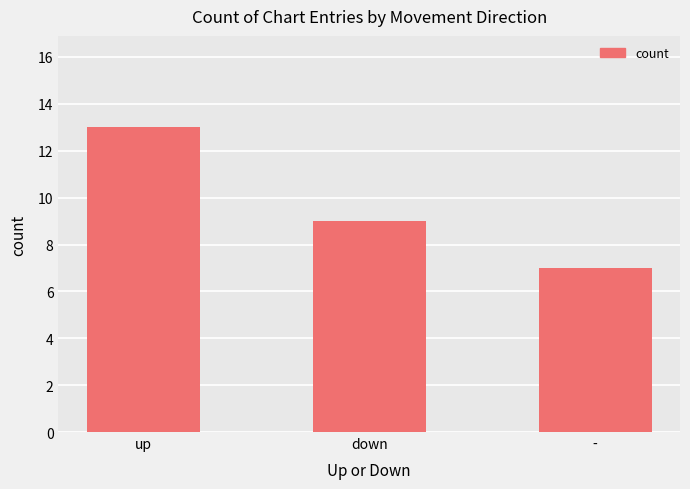

What is the ratio of the value at down to the value at -?

1.3